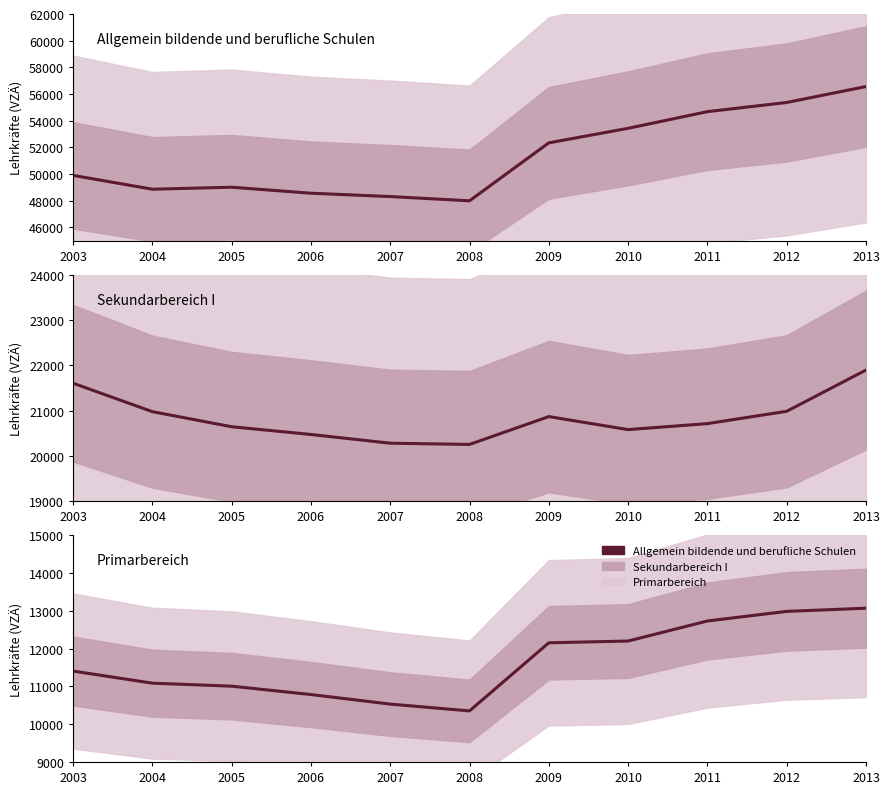

At which category is the sum across all series the highest?

2013